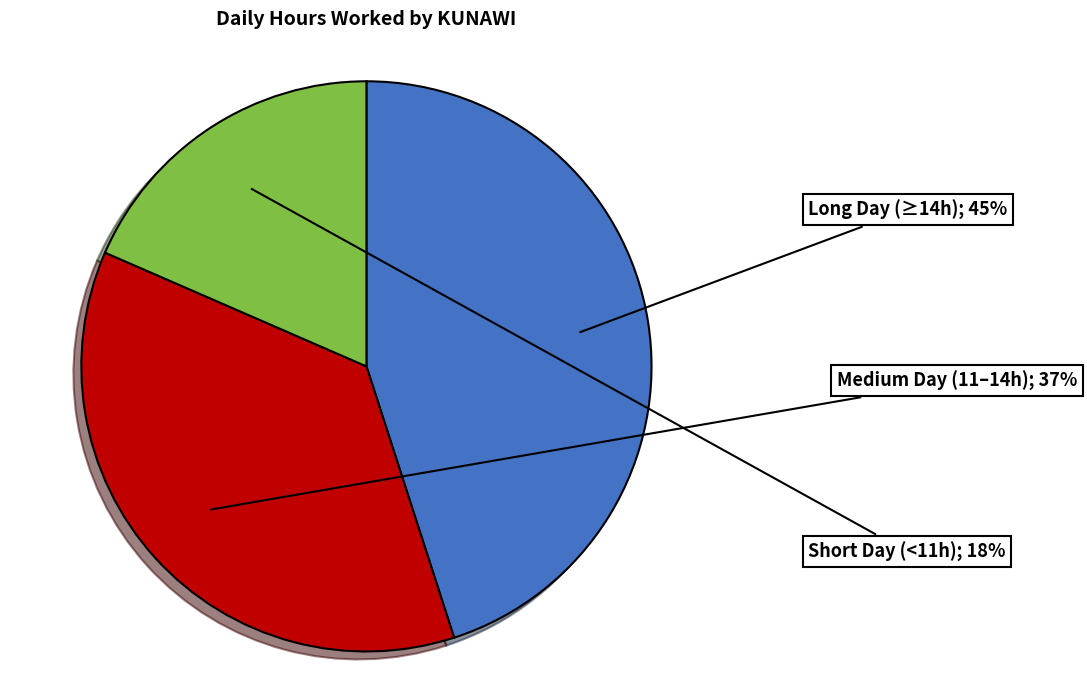

To the nearest percent, what is the average slice percentage?

33%